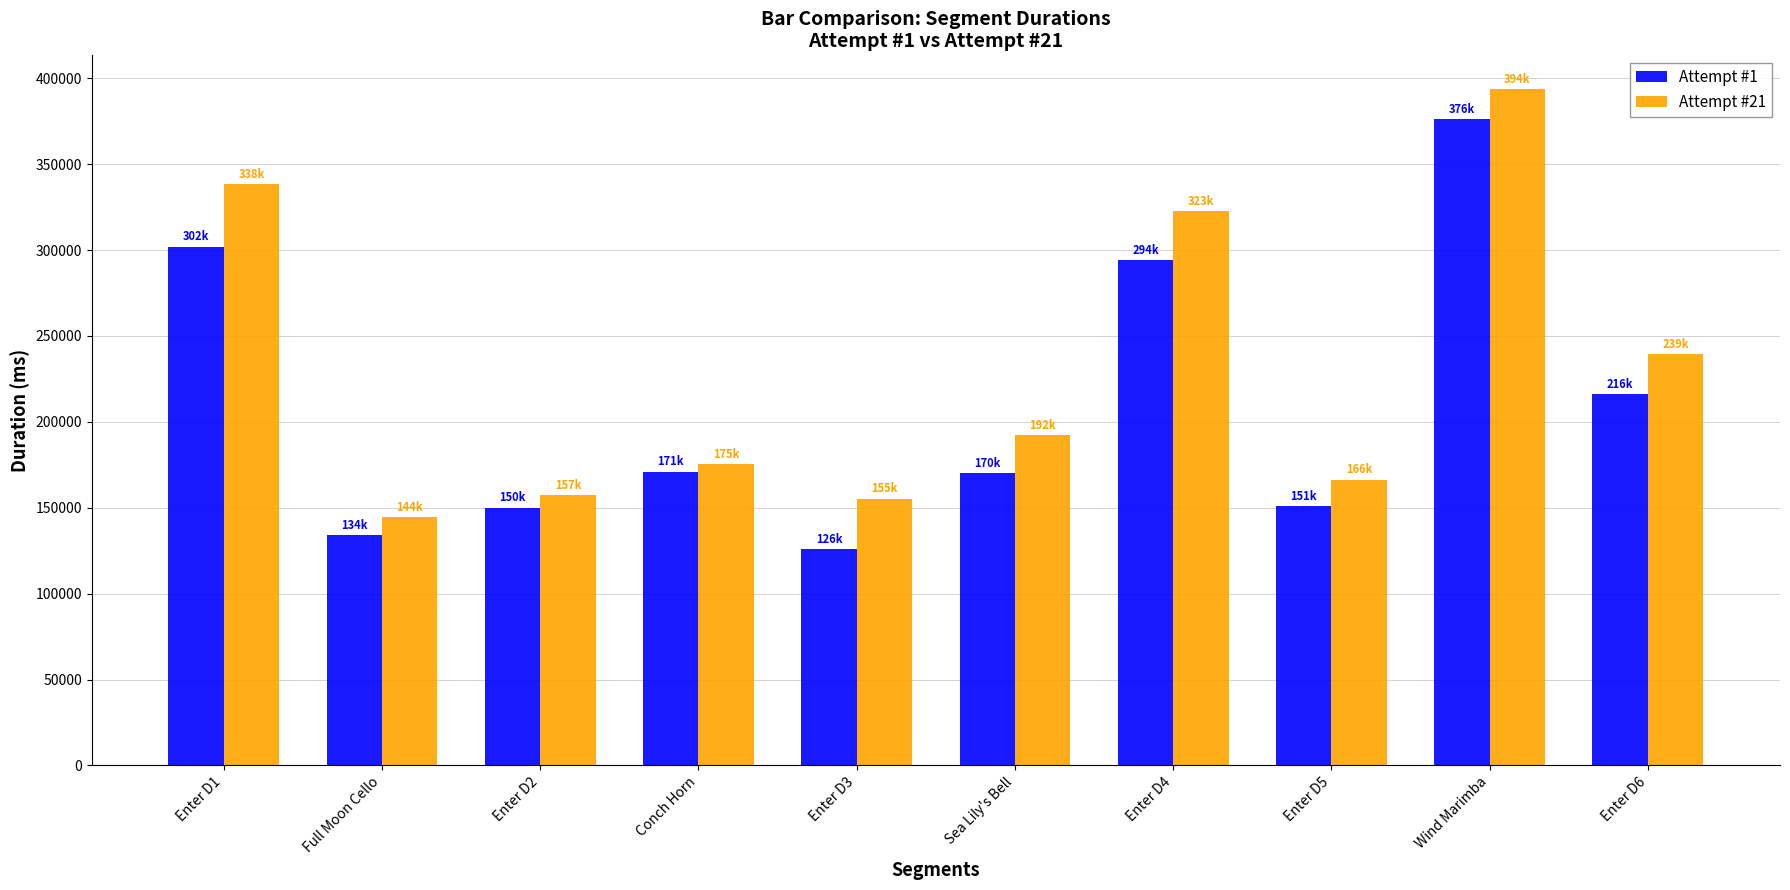

At how many categories does at least one series exceed 225628?

4